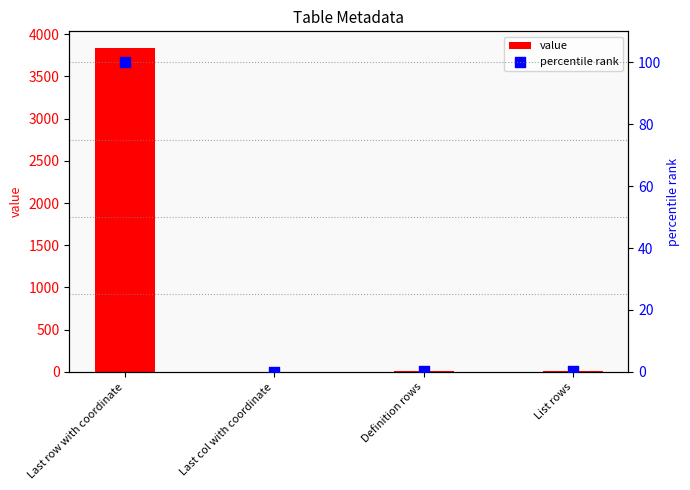

At how many categories does at least one series exceed 3668?

1